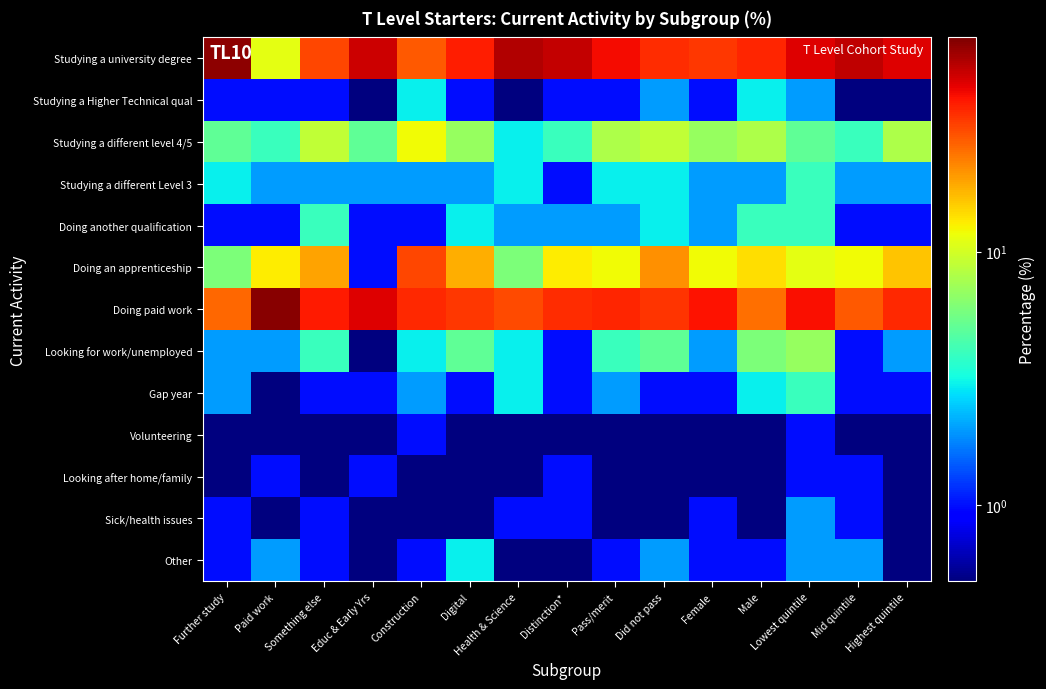

Rank the series at Construction from lowest to highest value.

Looking after home/family, Sick/health issues, Doing another qualification, Volunteering, Other, Studying a different Level 3, Gap year, Studying a Higher Technical qual, Looking for work/unemployed, Studying a different level 4/5, Studying a university degree, Doing an apprenticeship, Doing paid work